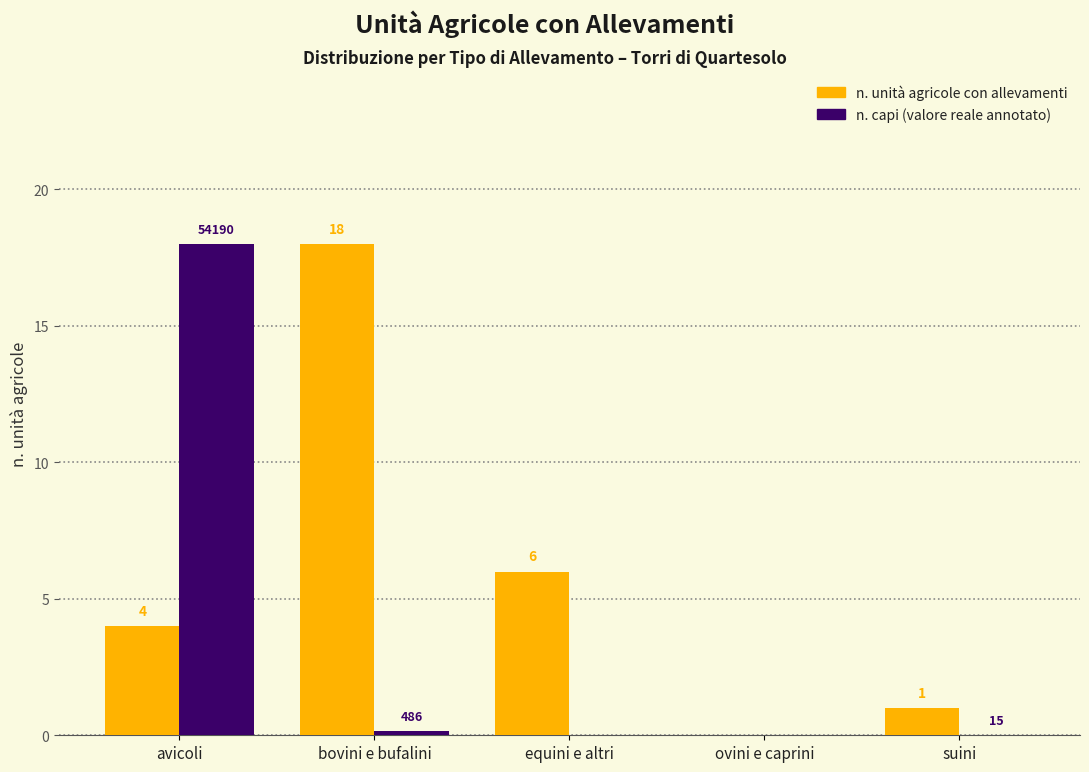

At which category is the sum across all series the highest?

avicoli